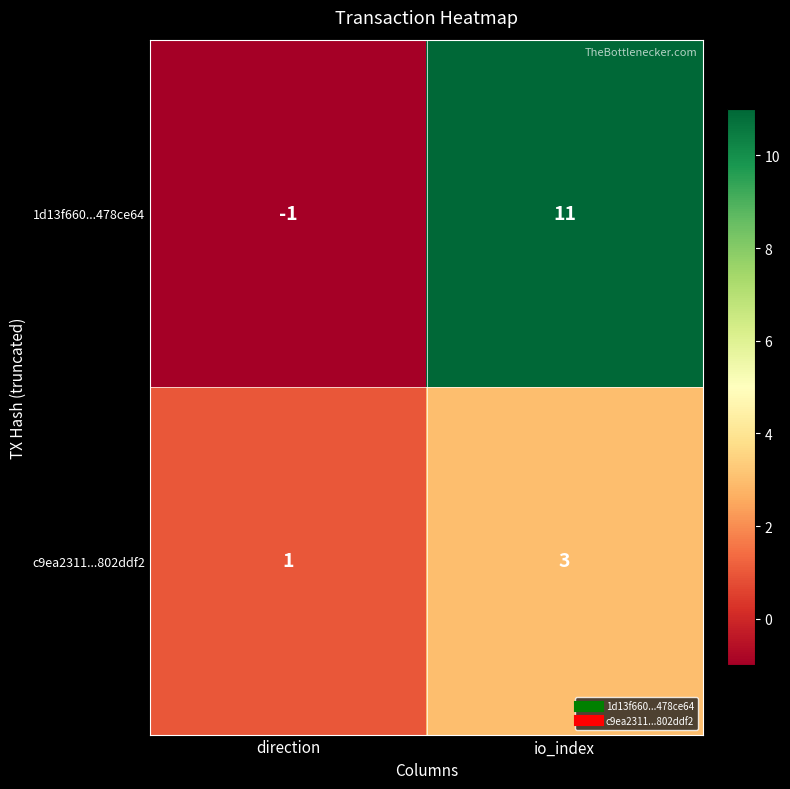

Is it true that 1d13f660...478ce64 equals 11 at io_index?

True